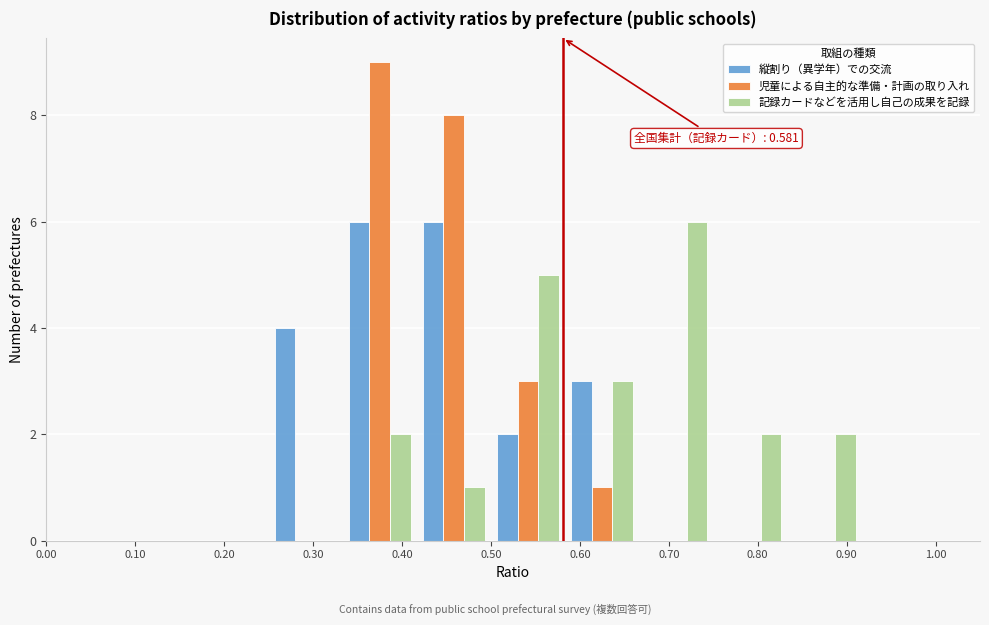

In the 児童による自主的な準備・計画の取り入れ series, which range on the x-axis has the tallest bar?

0.33 to 0.42